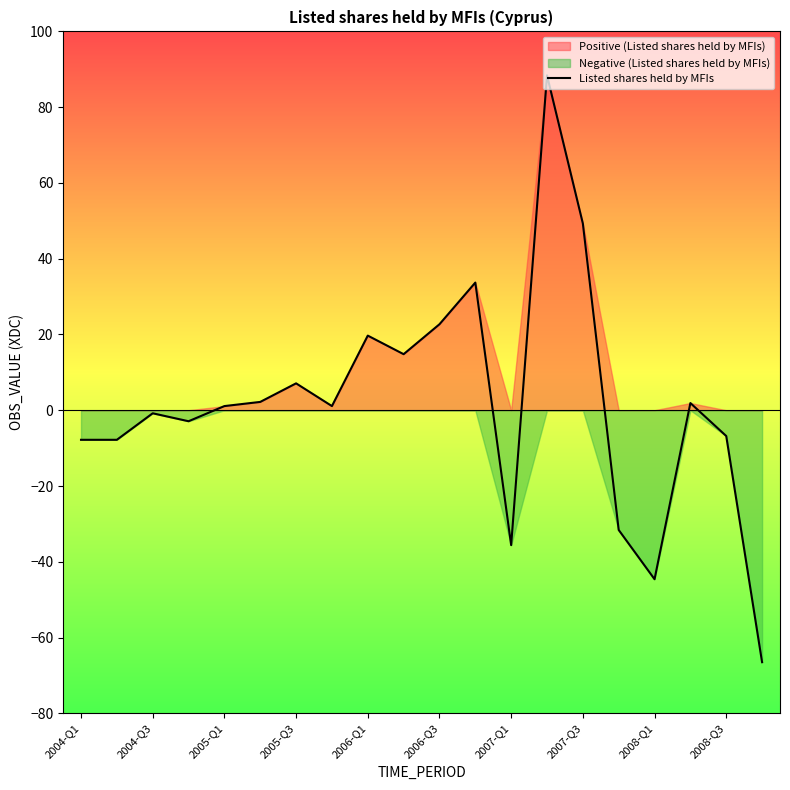

True or false: the data shows 33.7 at 11.

True